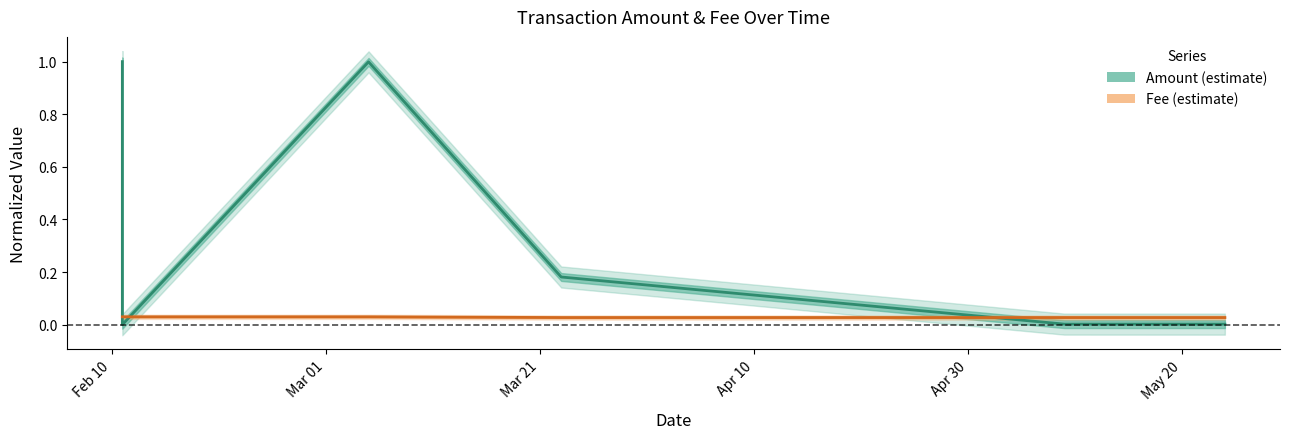

Reading left to right, extract all data points from this chart.

Amount: 1.0	0.0	1.0	0.2	0.0	0.0
Fee: 0.0	0.0	0.0	0.0	0.0	0.0